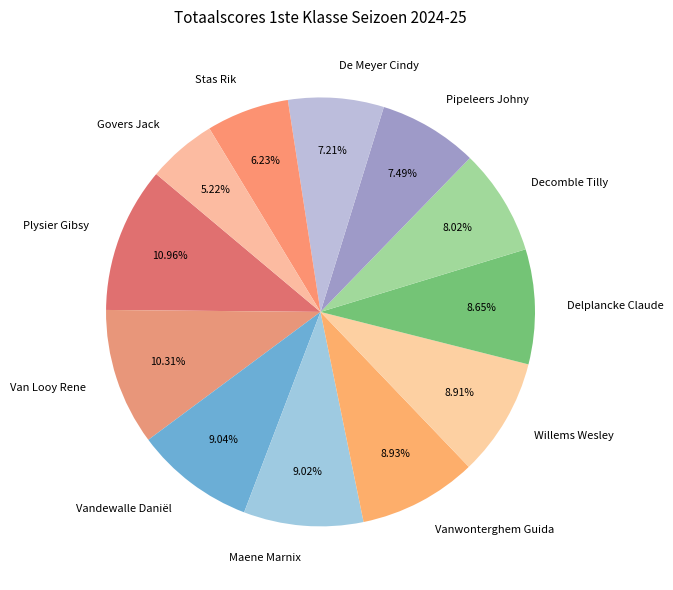

To the nearest percent, what is the difference between the largest and smallest slice percentages?

6%